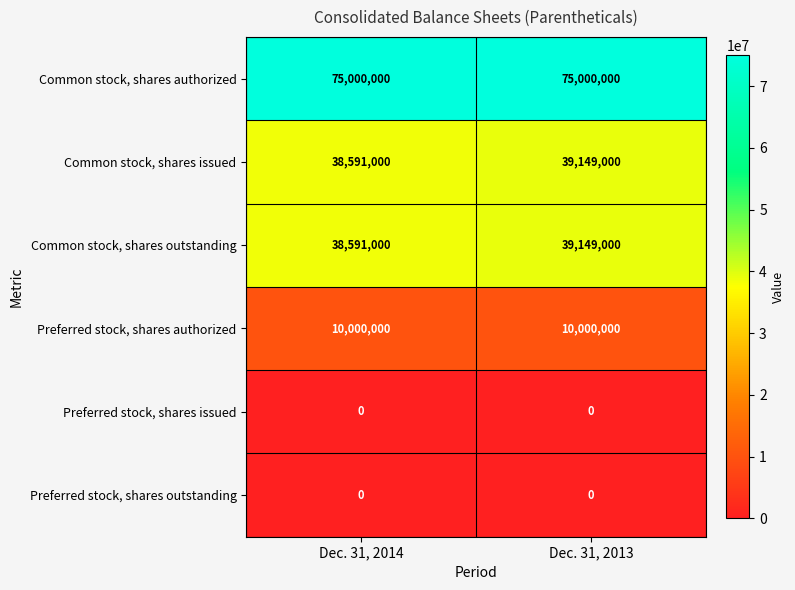

At which category is the sum across all series the highest?

Dec. 31, 2013